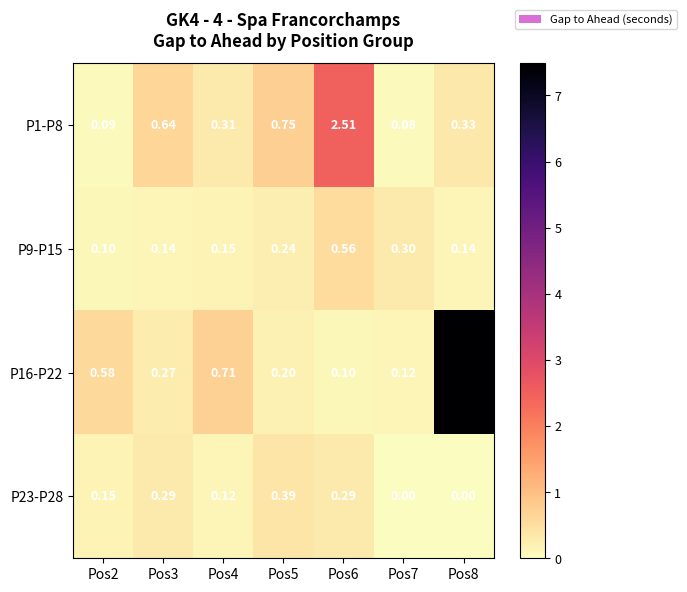

Is the value of P23-P28 at Pos2 greater than the value of P16-P22 at Pos6?

Yes